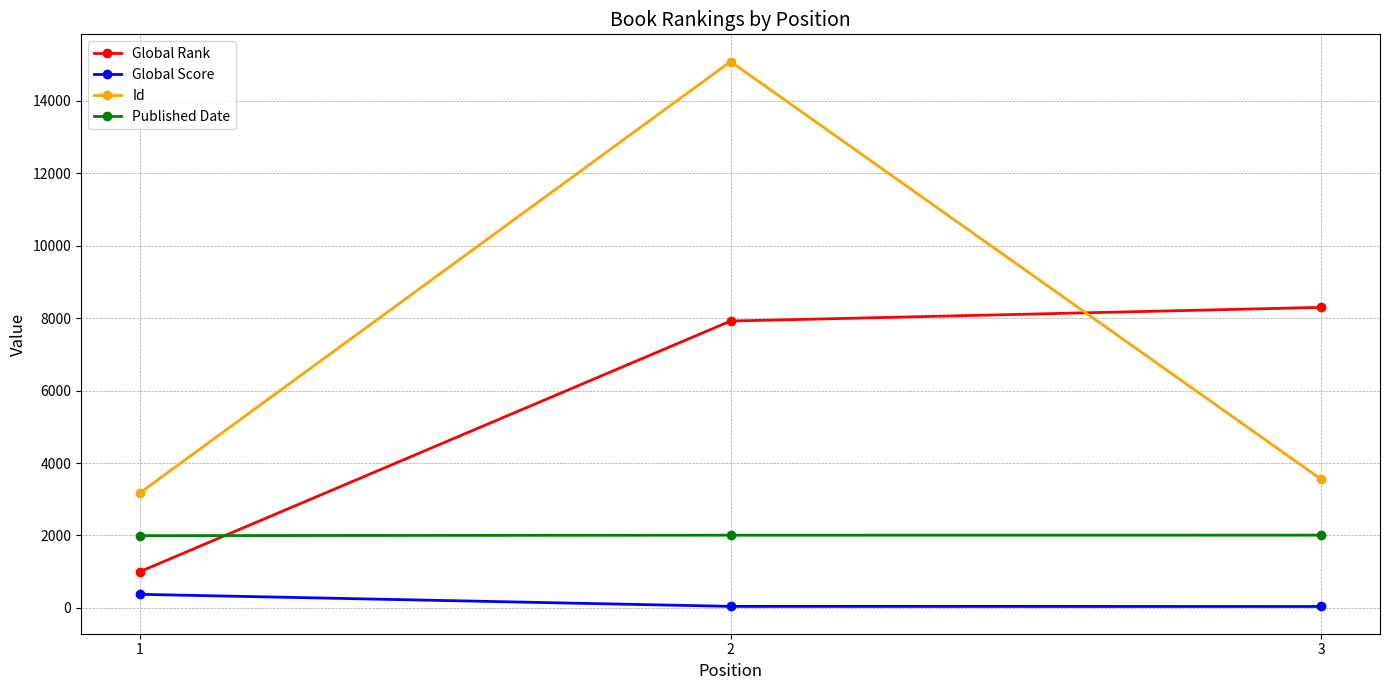

At how many categories does at least one series exceed 1280?

3